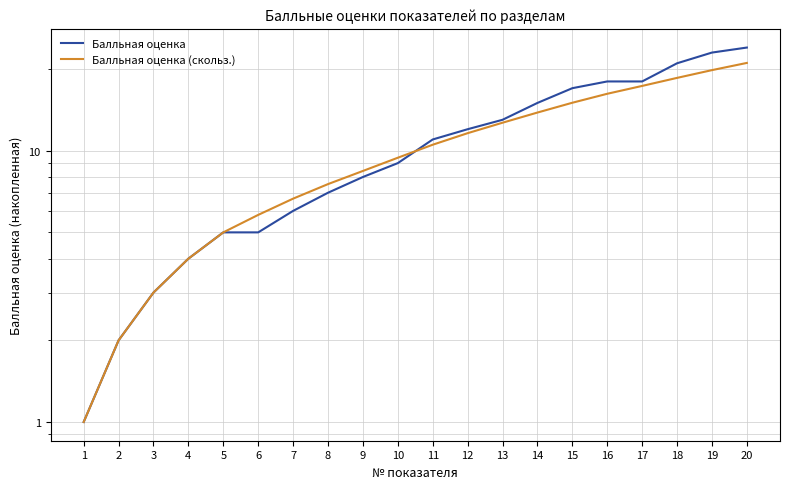

List the labels in order of Балльная оценка value, largest first.

20, 19, 18, 16, 17, 15, 14, 13, 12, 11, 10, 9, 8, 7, 5, 6, 4, 3, 2, 1